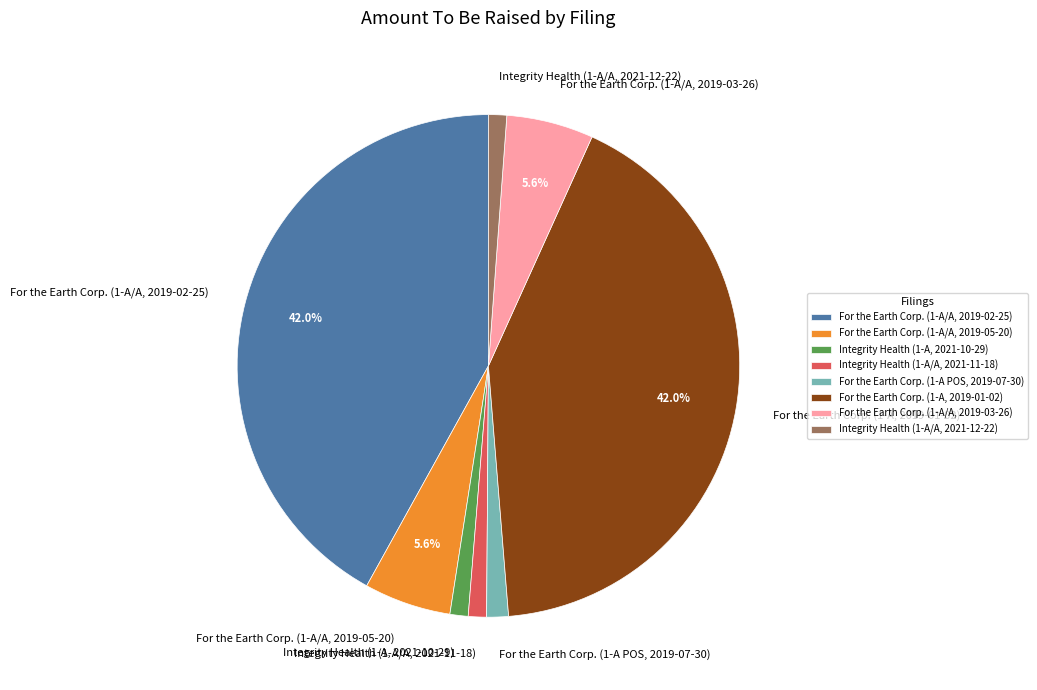

Is the sum of Integrity Health (1-A/A, 2021-11-18) and For the Earth Corp. (1-A, 2019-01-02) greater than half?

No